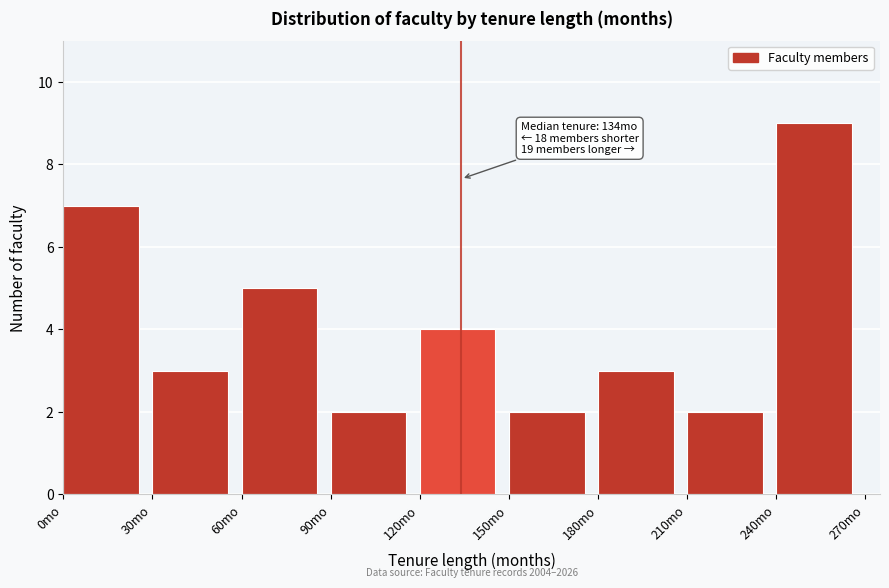

Over which range of the x-axis is the bar tallest?

240 to 270